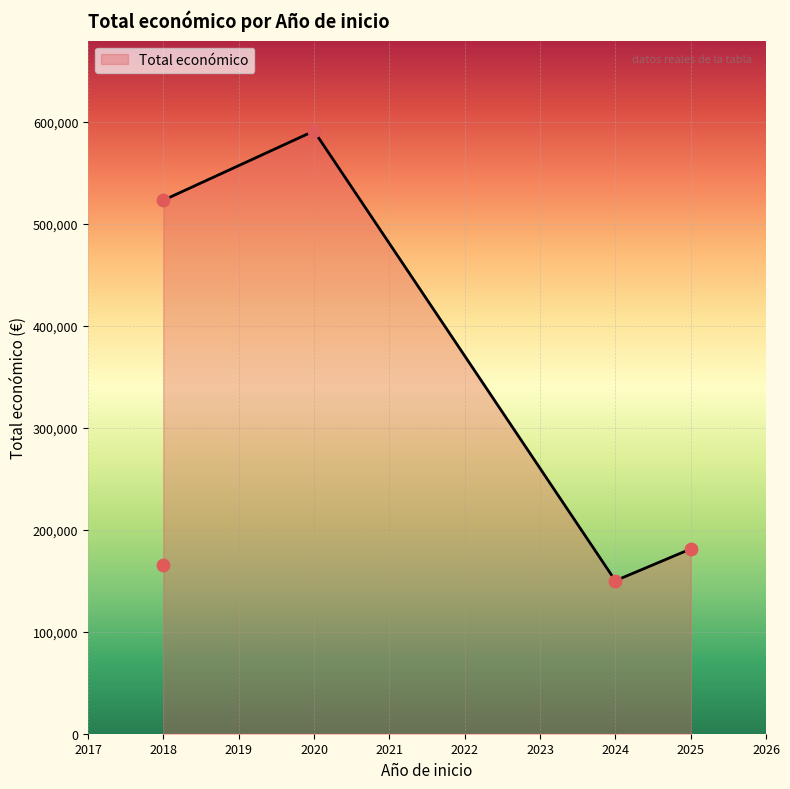

What is the ratio of the value at 2025 to the value at 2018?

1.1